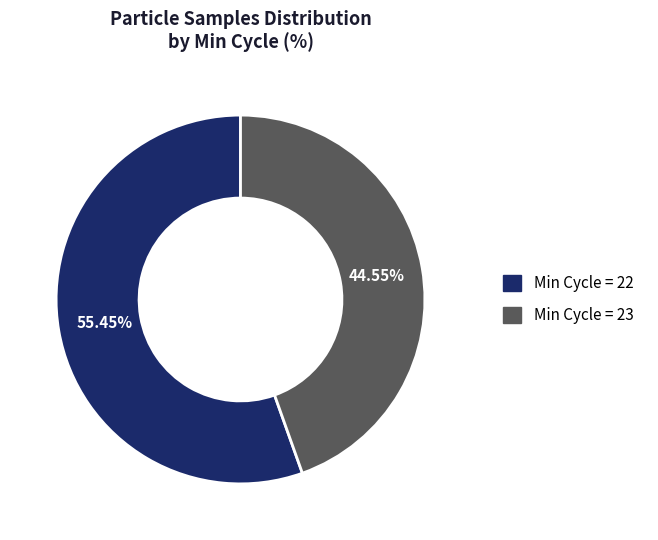

Is there a majority slice in this chart?

Yes